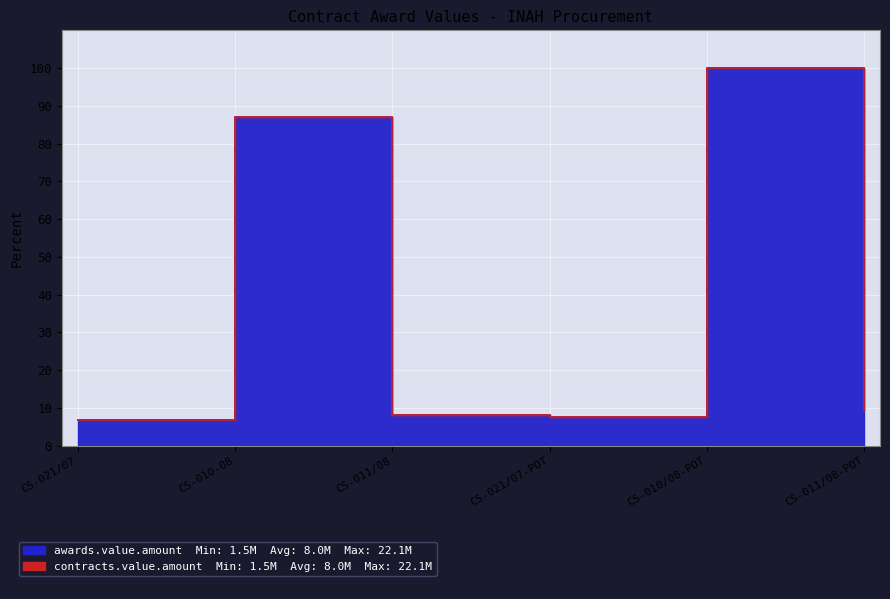

What is the value of the awards.value.amount point at the 2nd from the left?

87.0